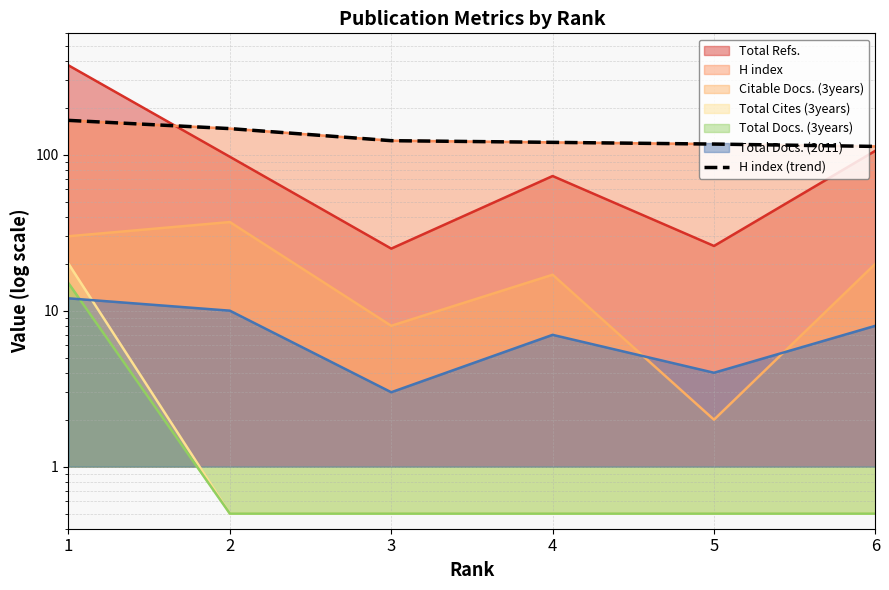

Reading left to right, extract all data points from this chart.

1=166	2=147	3=123	4=120	5=117	6=113